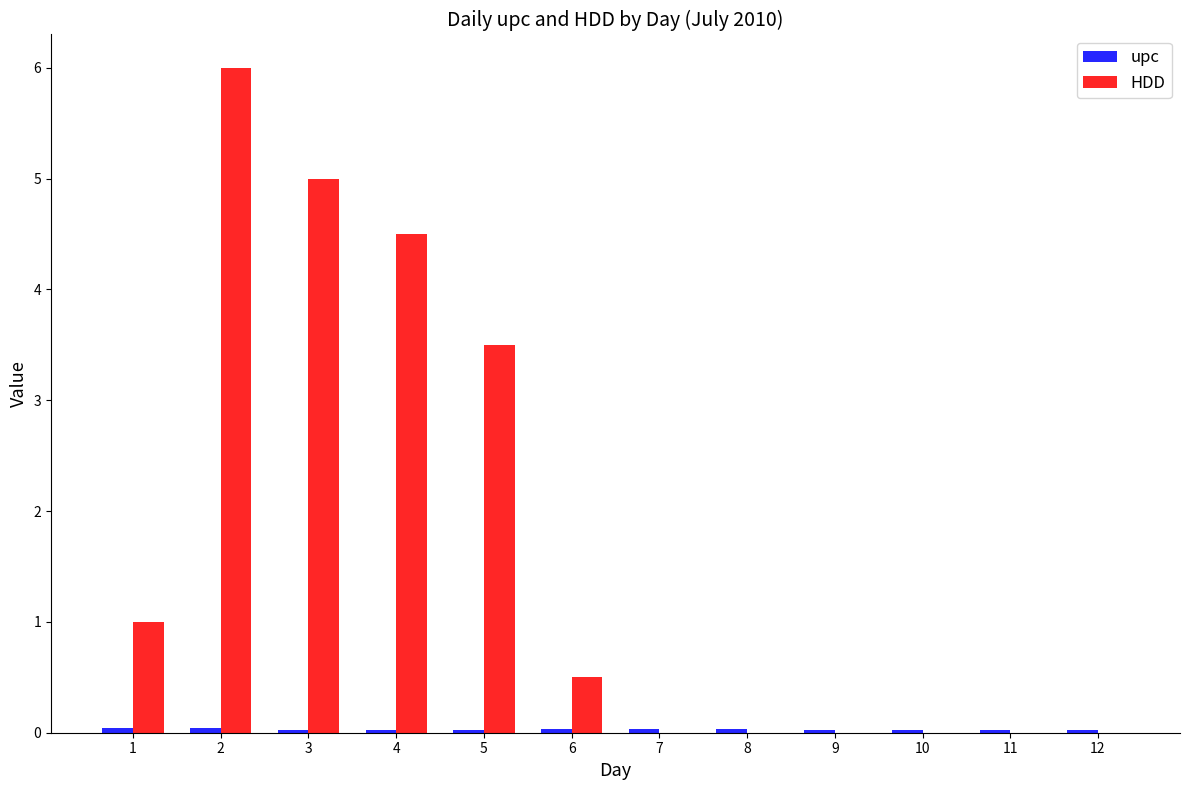

True or false: HDD has a value of 2.0 at 4.

False